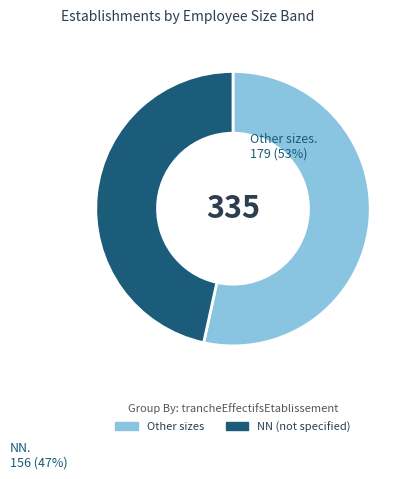

Is there any slice that represents more than half of the pie?

Yes